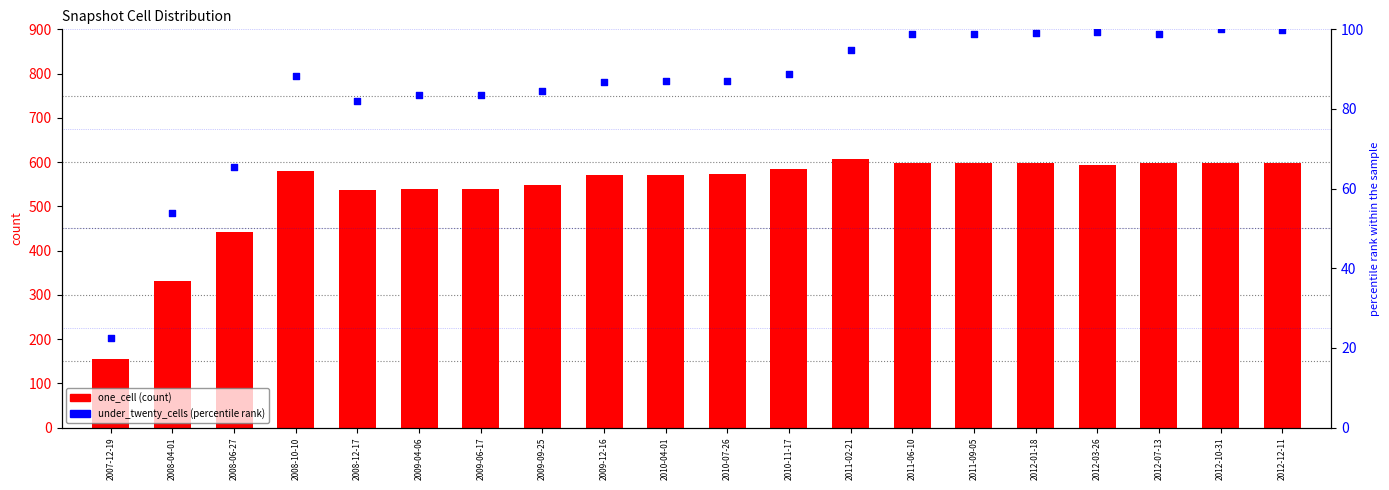

What are all the series names shown in the legend?

one_cell, under_twenty_cells